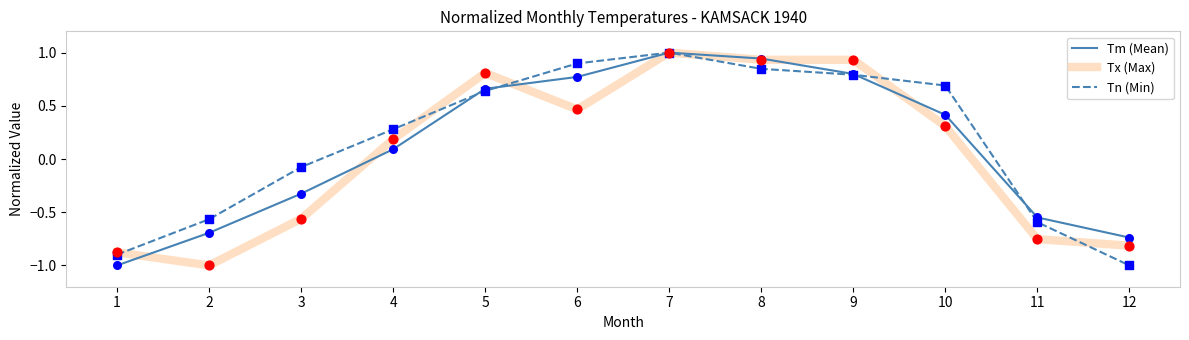

Which series changed the most between 2 and 5?

Tx (Max)